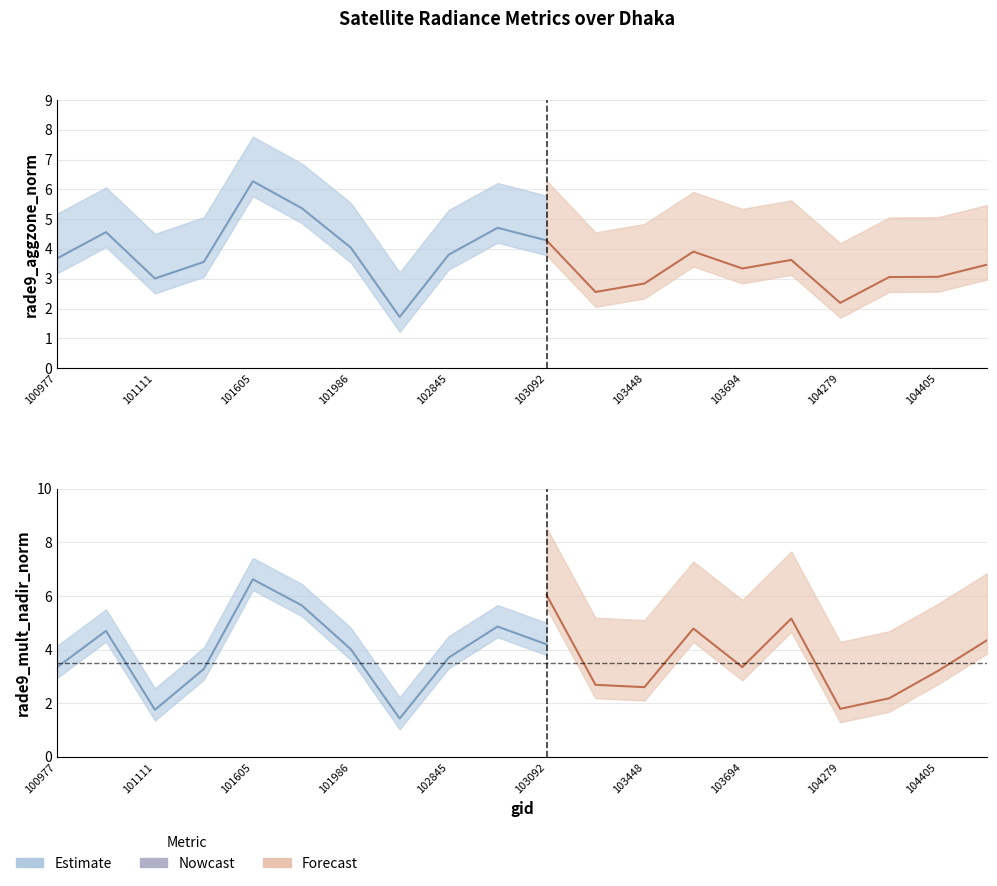

How many data points in rade9_aggzone_norm are less than 3?

4